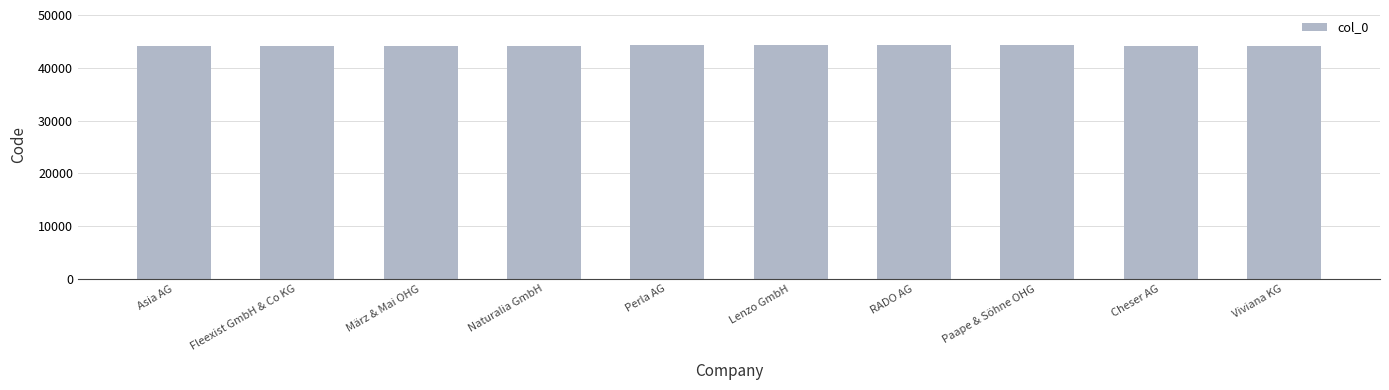

What is the greatest value displayed?

44306